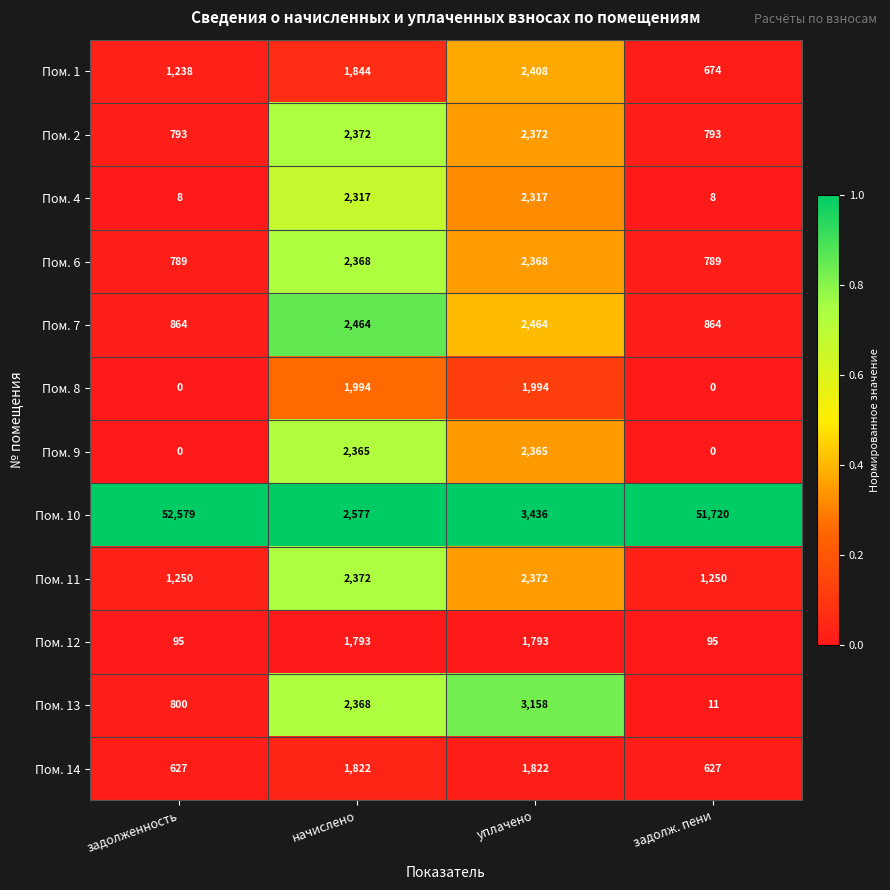

What is the difference between the maximum and minimum values in the Пом. 8 series?

1994